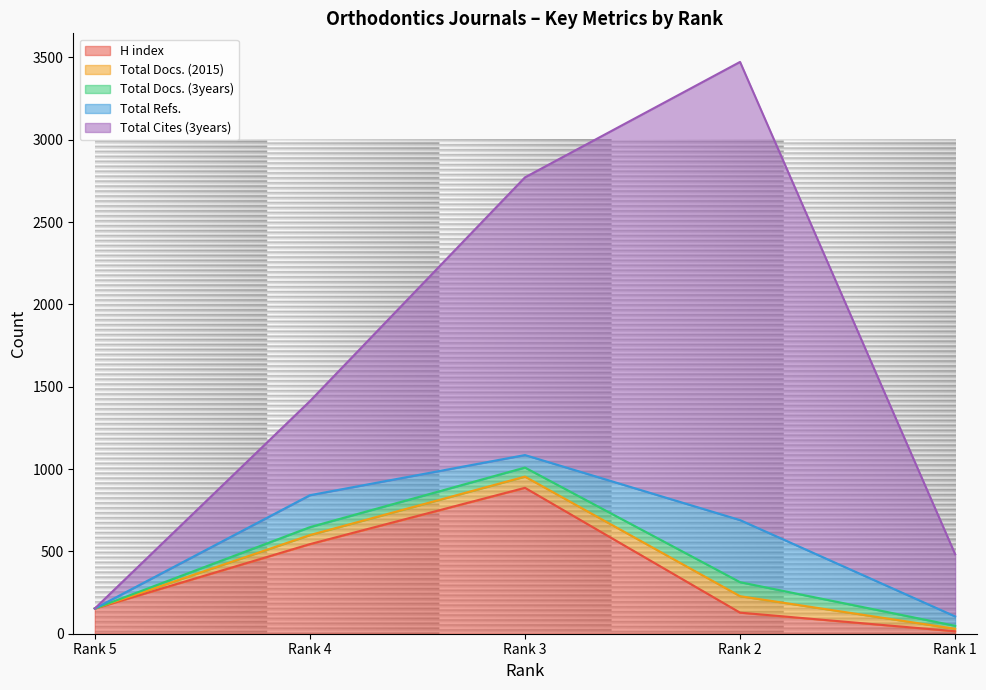

Which category has the highest value in the H index series?

Rank 3